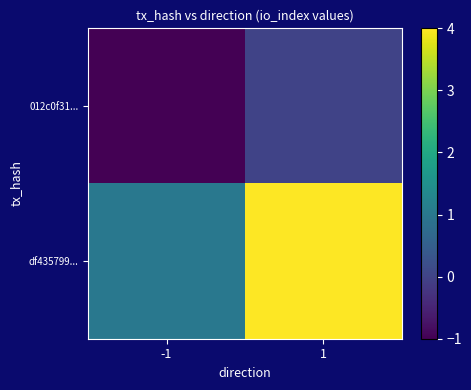

At how many categories does at least one series exceed 0?

2